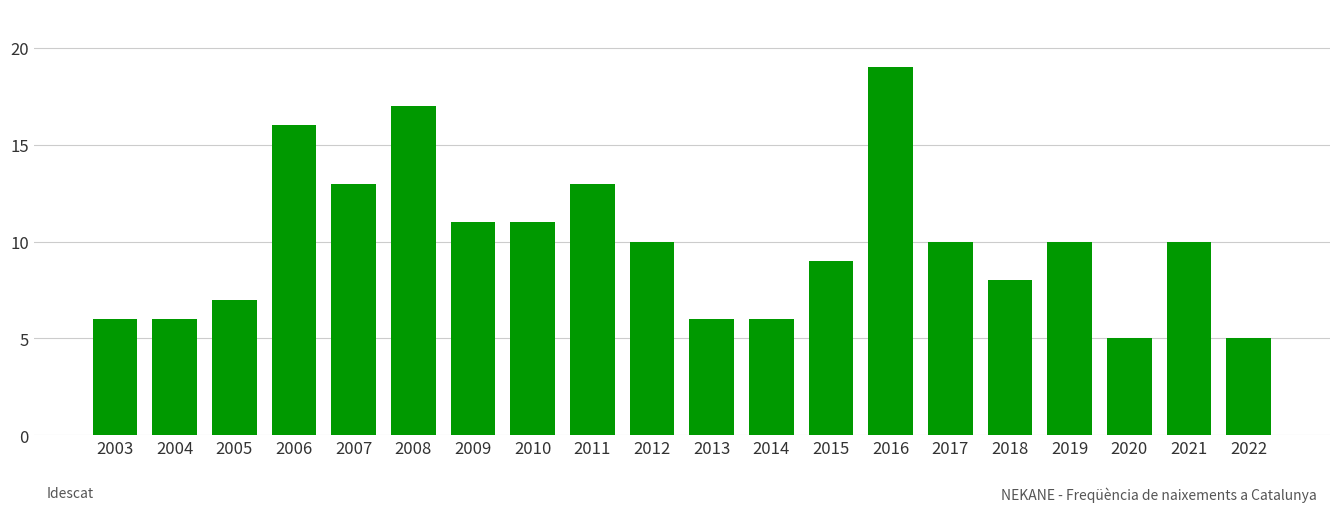

At which label does the data first exceed 10?

2006